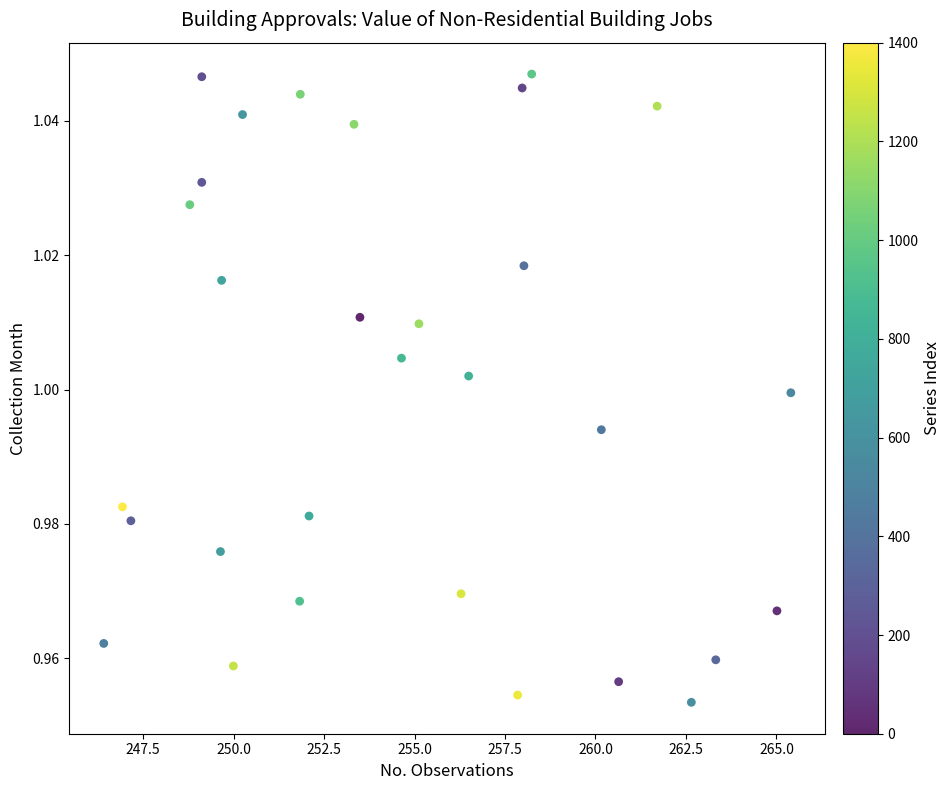

What is the range of X values (max minus min)?

19.0